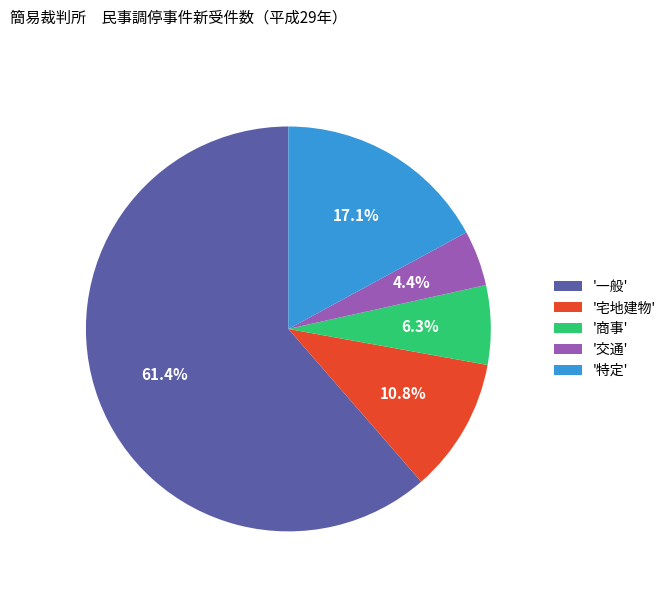

Which slice is the largest?

'一般'